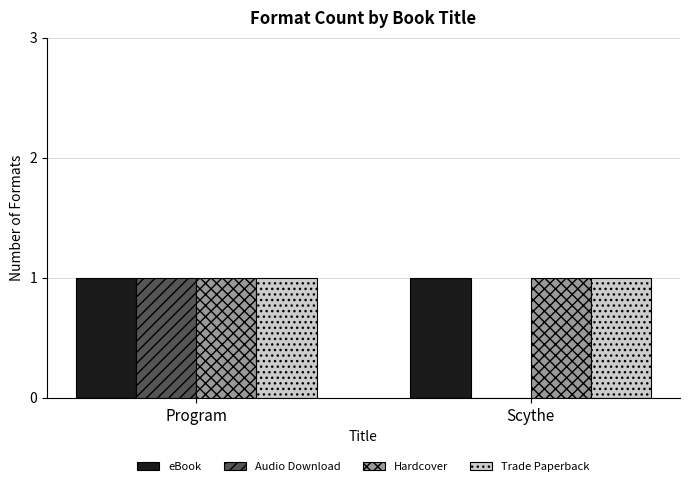

At which category is the sum across all series the highest?

Program